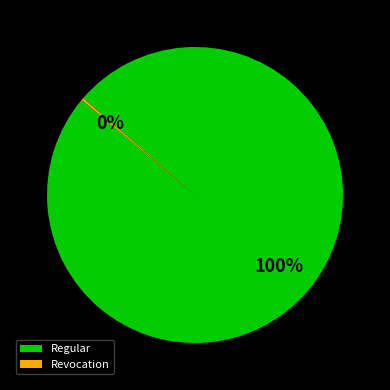

Is it true that Regular is 100% of the pie?

True